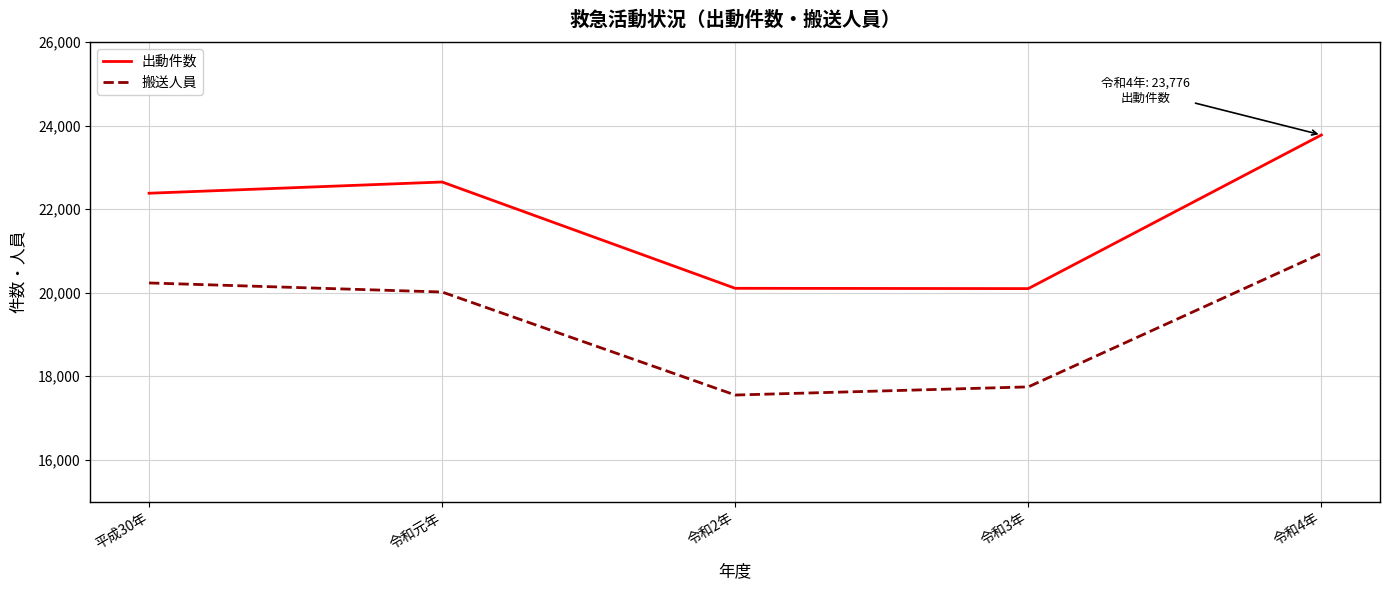

How many categories are shown in the chart?

5